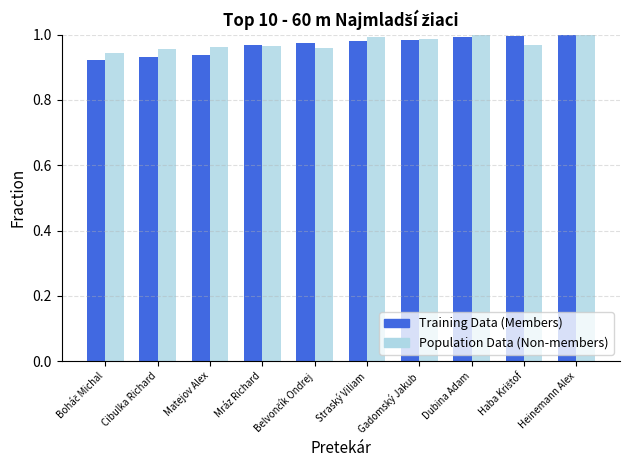

What is the total value across all series at Mráz Richard?

1.9